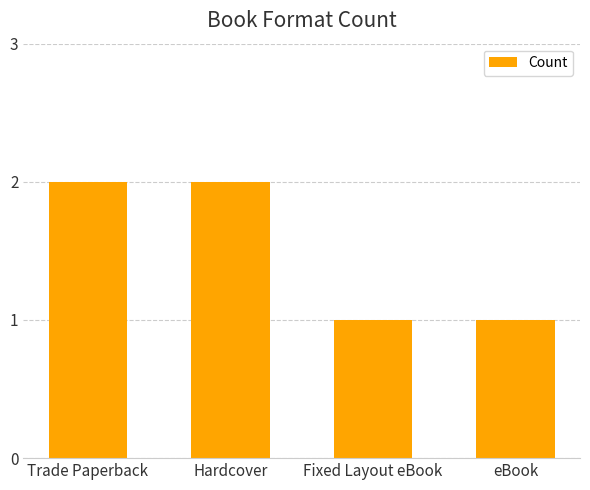

What is the difference between the values at Fixed Layout eBook and Trade Paperback?

1